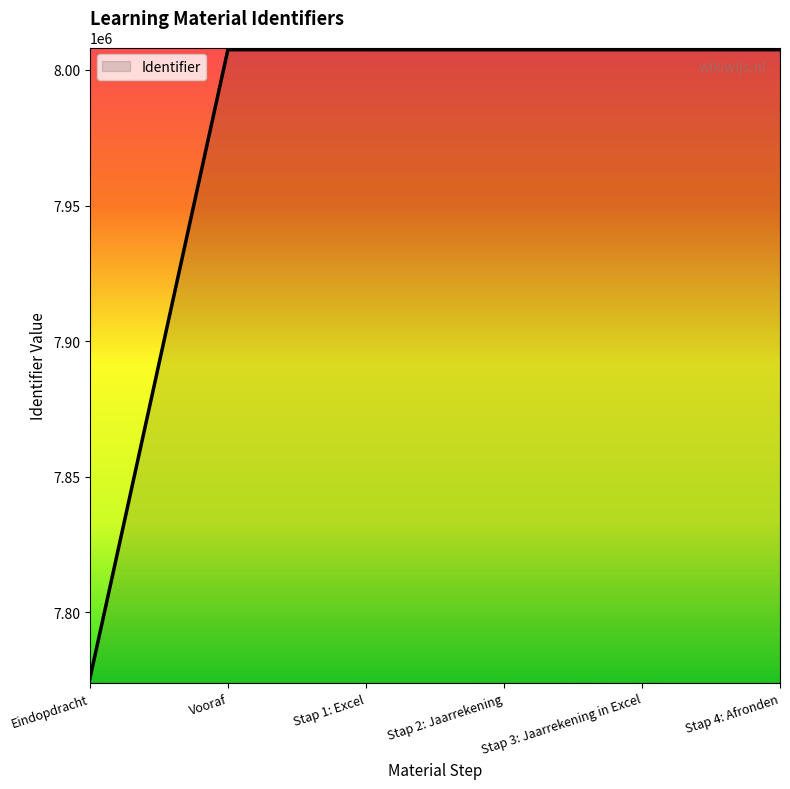

What is the smallest value displayed?

7775566